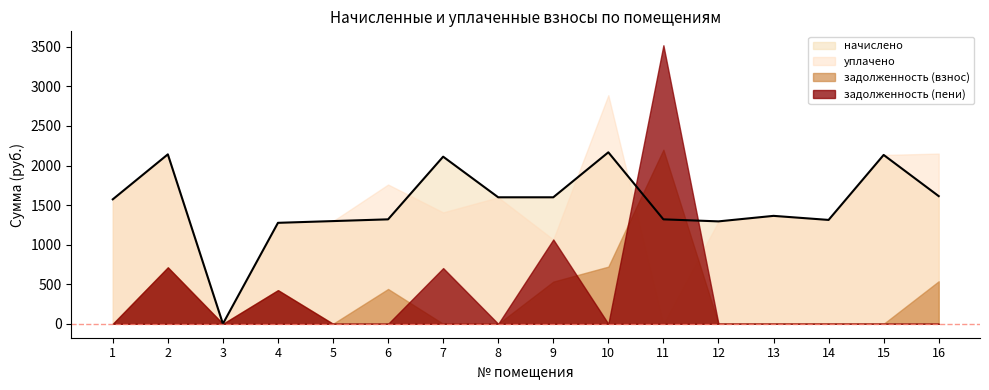

How many times do задолженность (взнос) and задолженность (пени) cross each other?

3